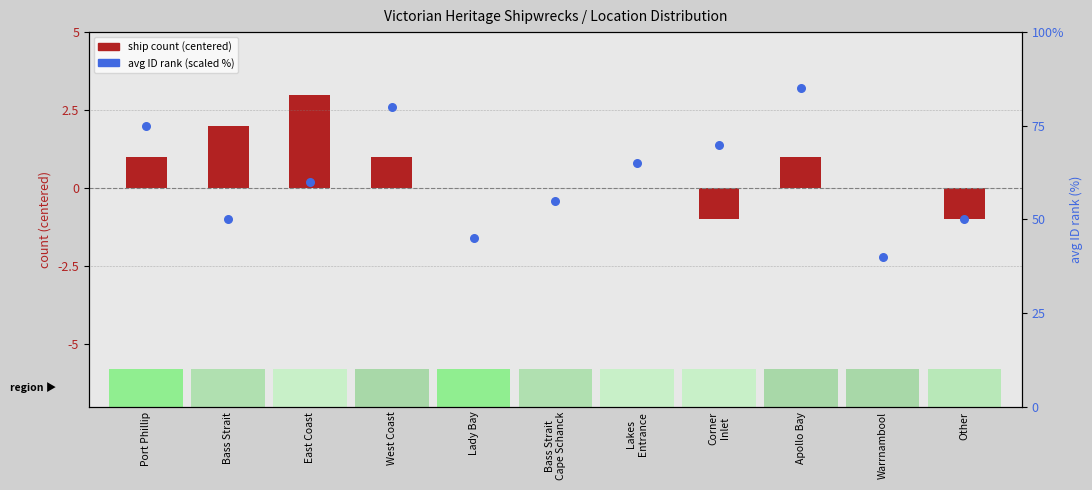

Which series reaches the minimum Y coordinate?

ship count (centered)